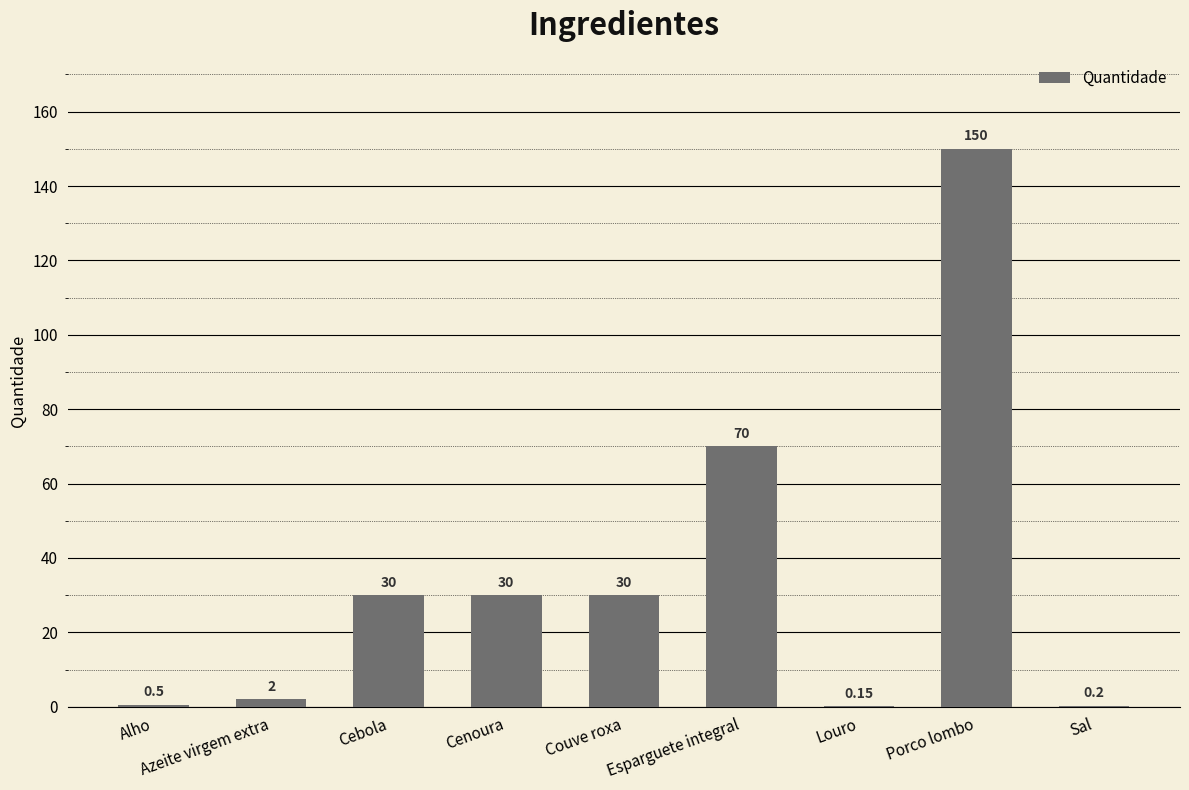

Between Cenoura and Alho, which is larger?

Cenoura